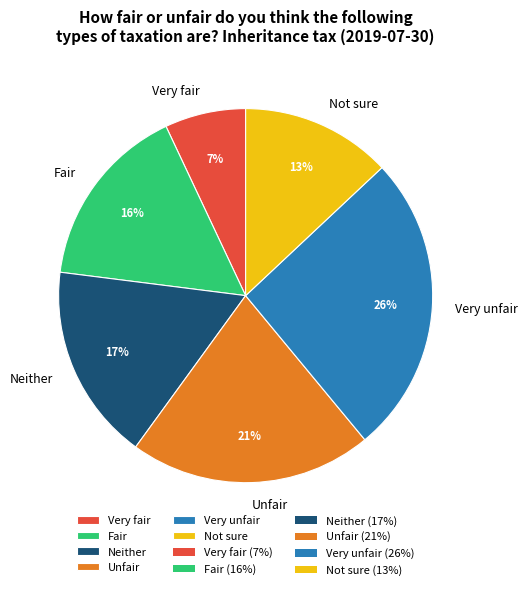

Is it true that Very unfair is 31% of the pie?

False